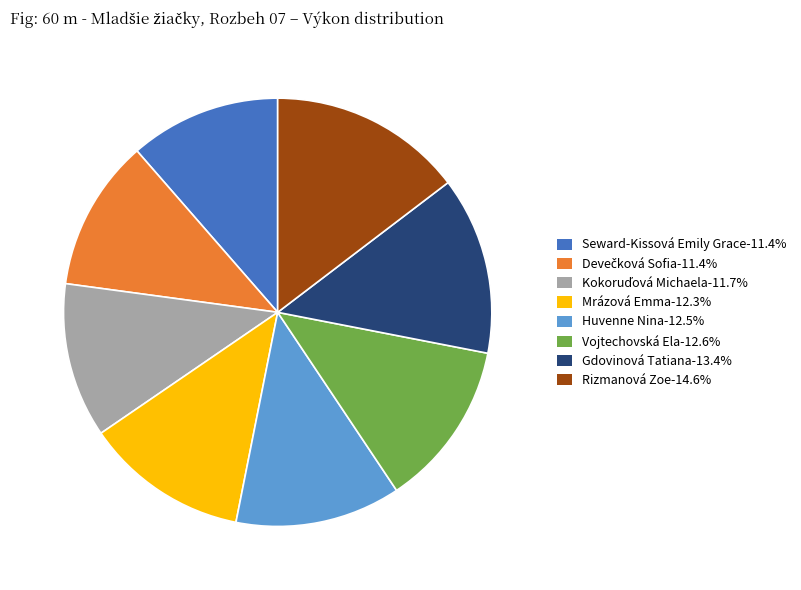

Count the number of slices in the pie.

8